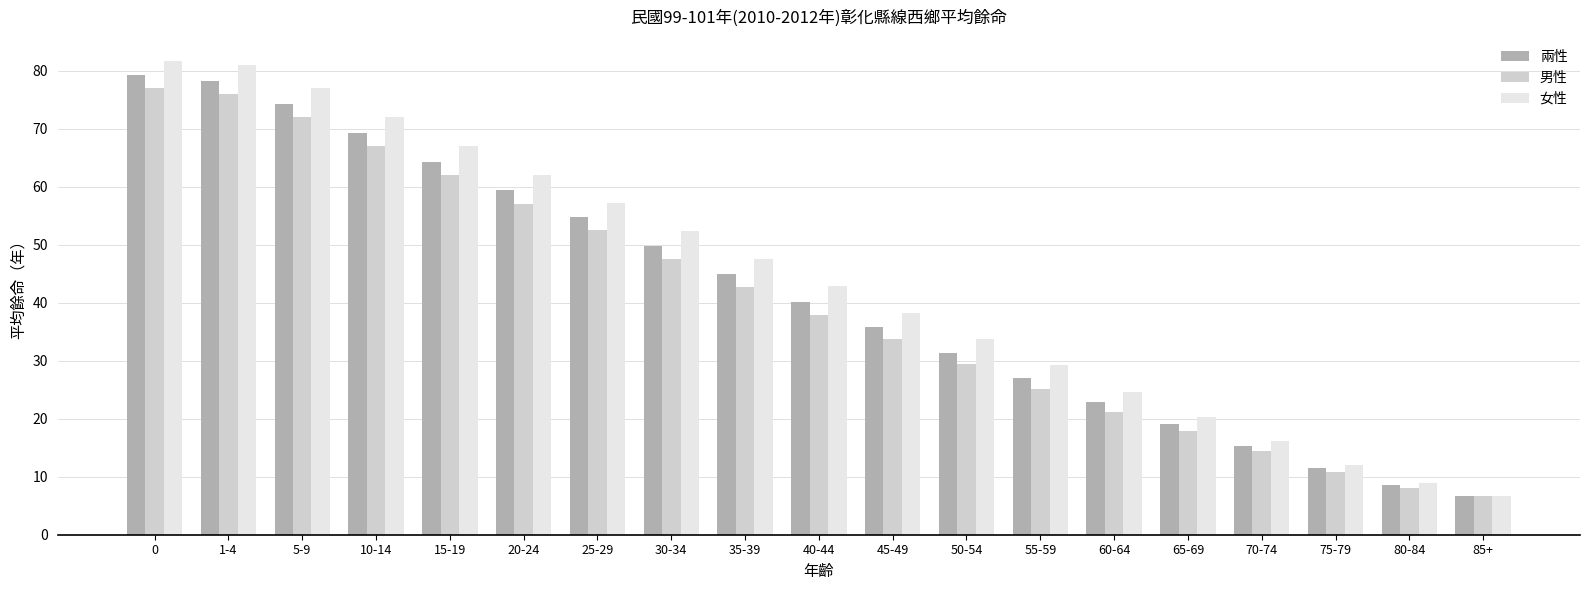

The value of 兩性 at 1-4 is 127.4. True or false?

False